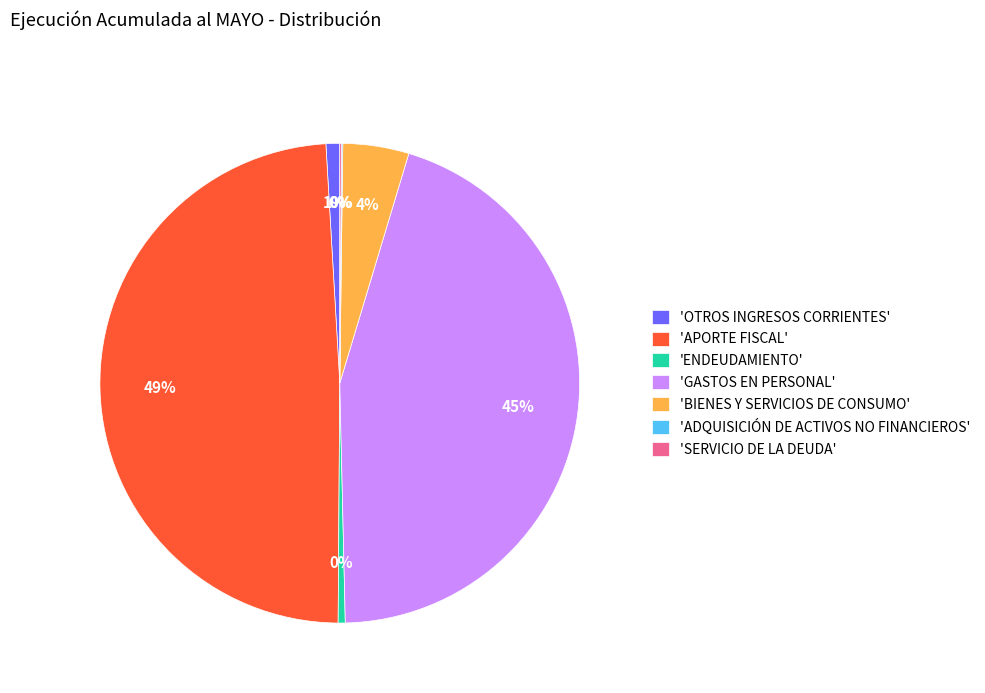

True or false: 'APORTE FISCAL' accounts for 49% of the total.

True